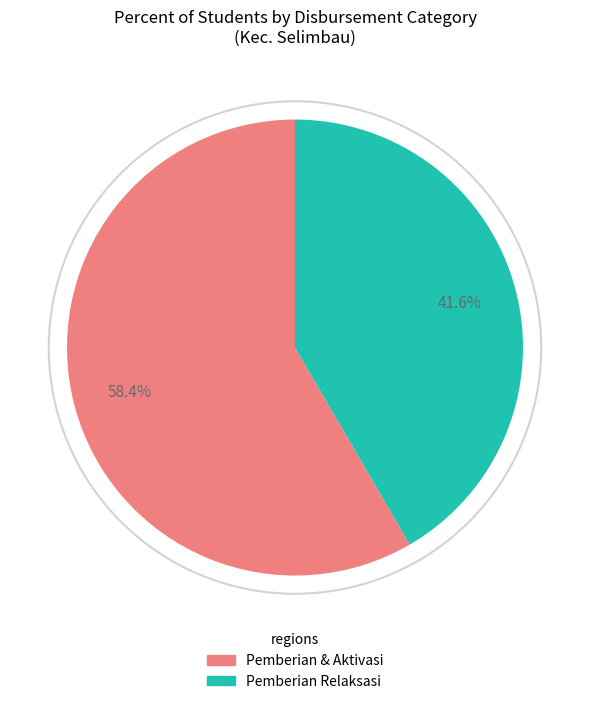

Is there any slice that represents more than half of the pie?

Yes